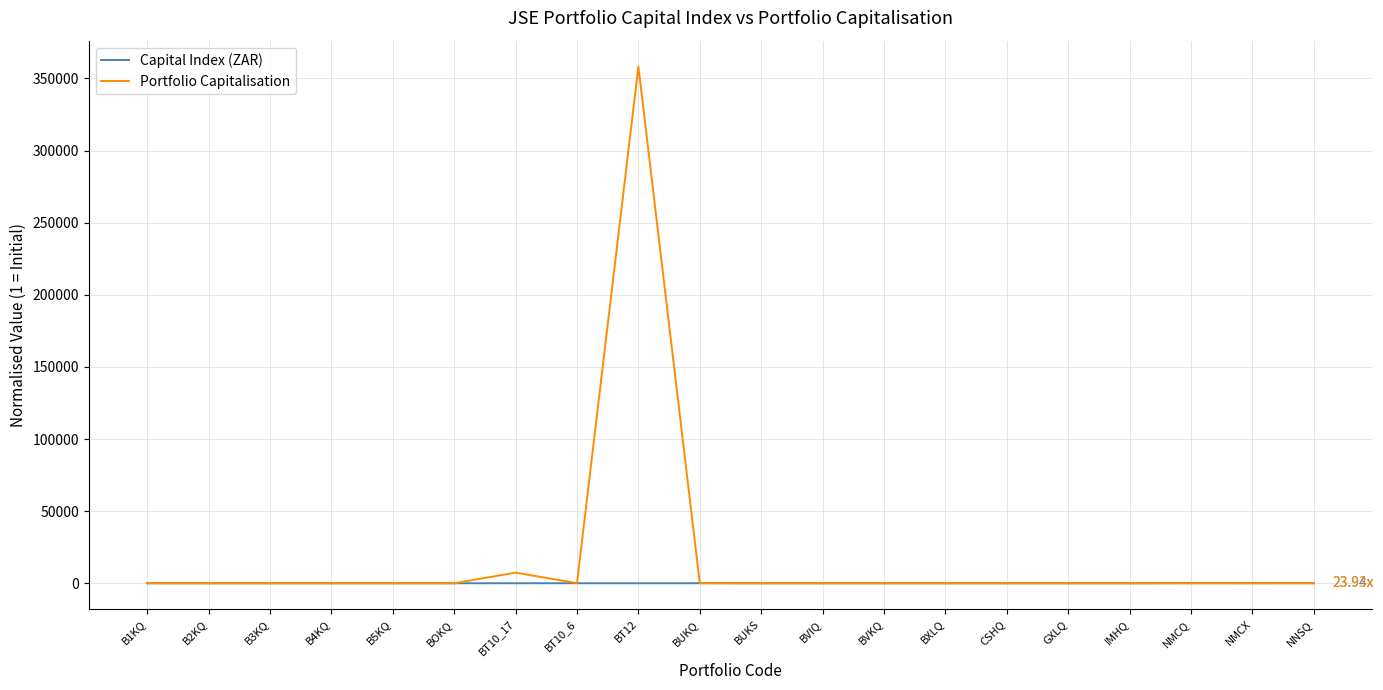

What are all the series names shown in the legend?

Capital Index (ZAR), Portfolio Capitalisation